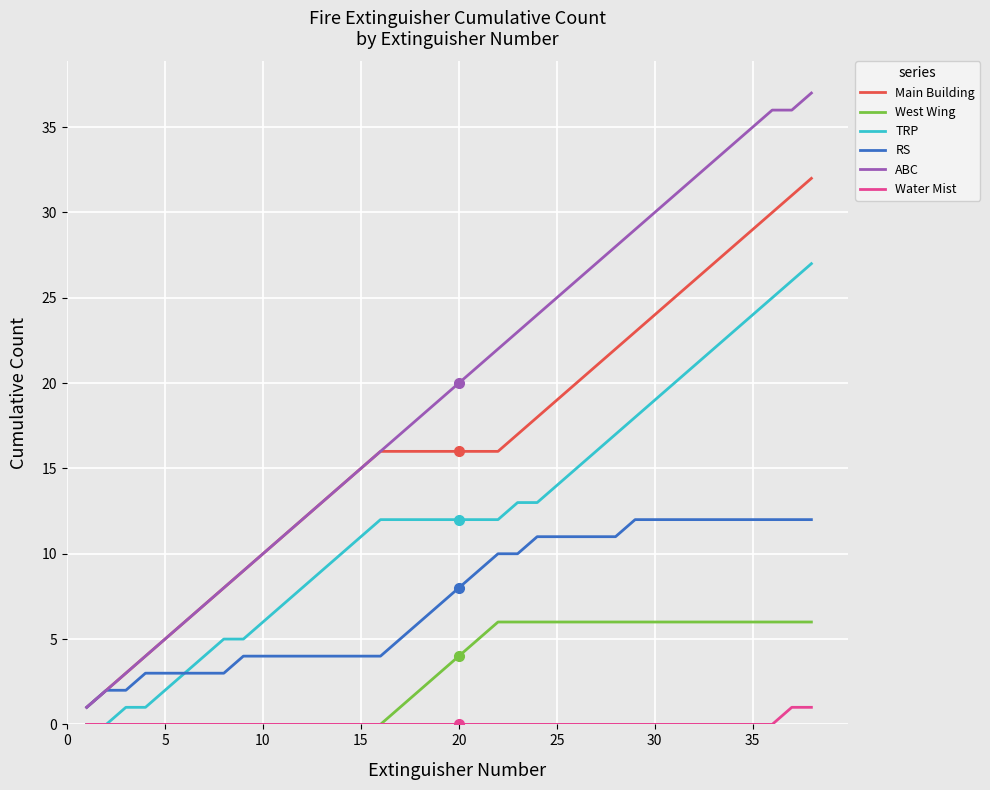

True or false: ABC and West Wing cross at least once.

False